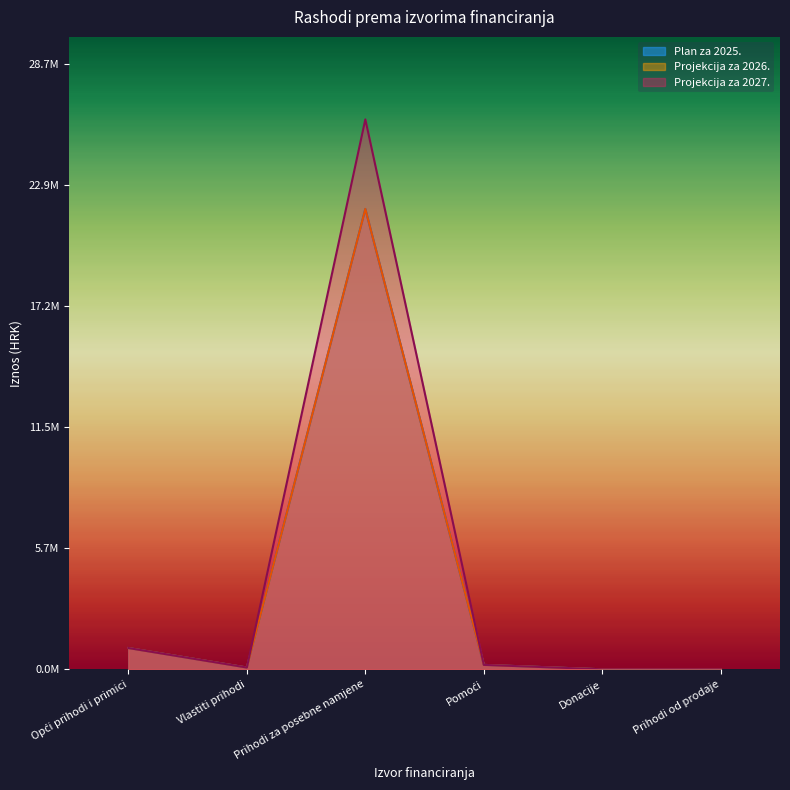

Where does the Projekcija za 2026. series first go above 210000?

Opći prihodi i primici